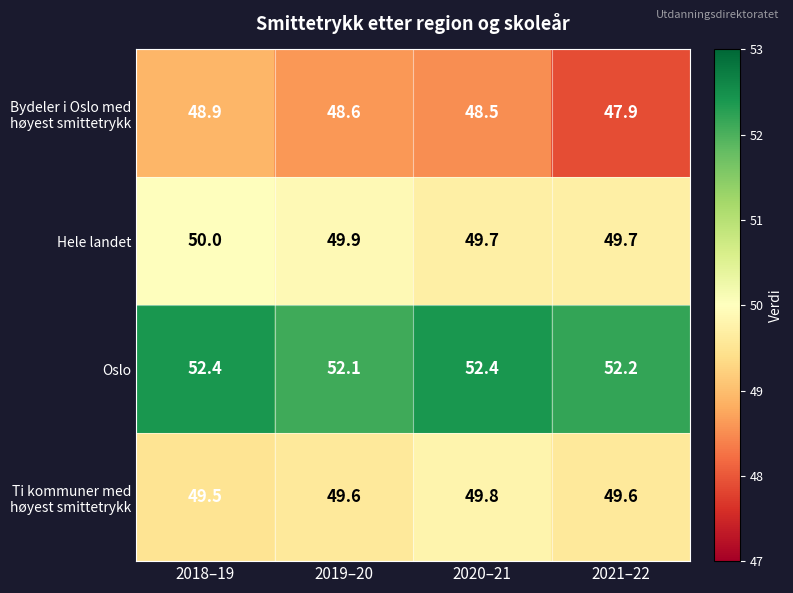

What is the highest value of the Oslo series?

52.4